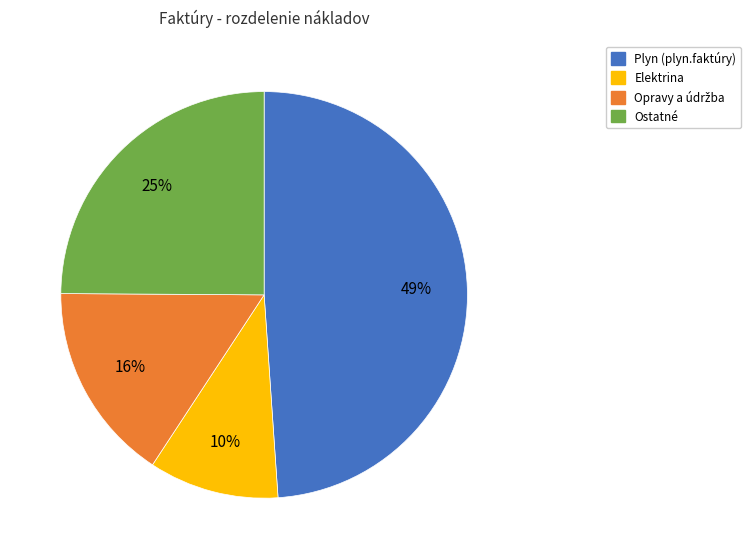

Does any single category account for the majority?

No